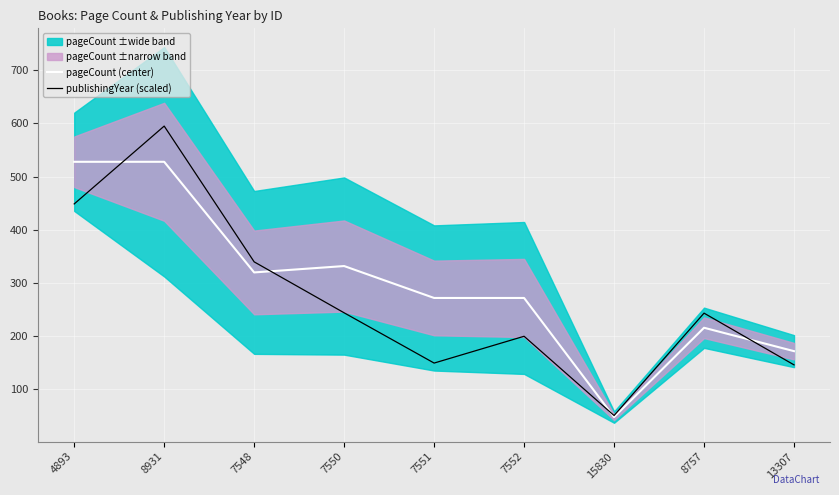

The value of publishingYear (scaled) at 7550 is 100.2. True or false?

False